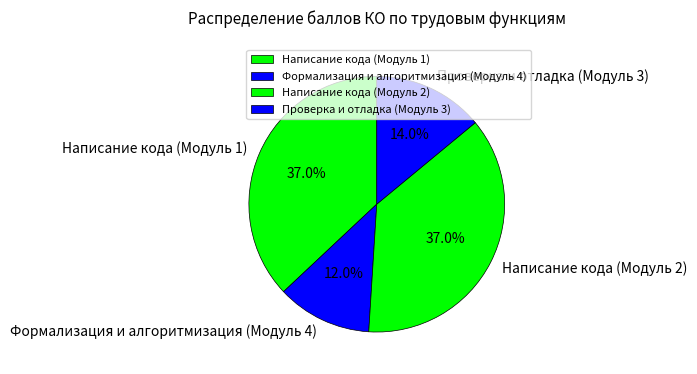

What is the total percentage of Проверка и отладка (Модуль 3) and Написание кода (Модуль 1)?

51.0%